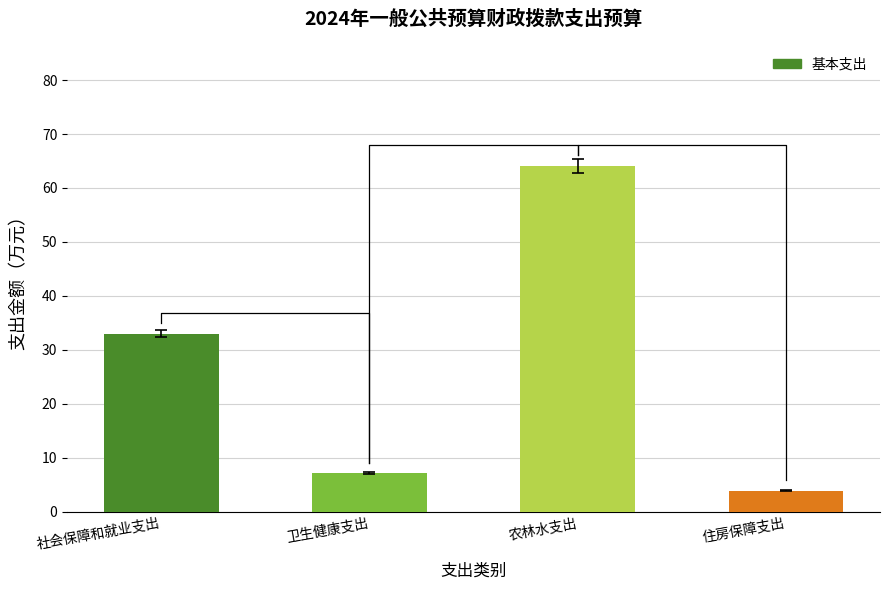

Where does the data first go above 32?

社会保障和就业支出